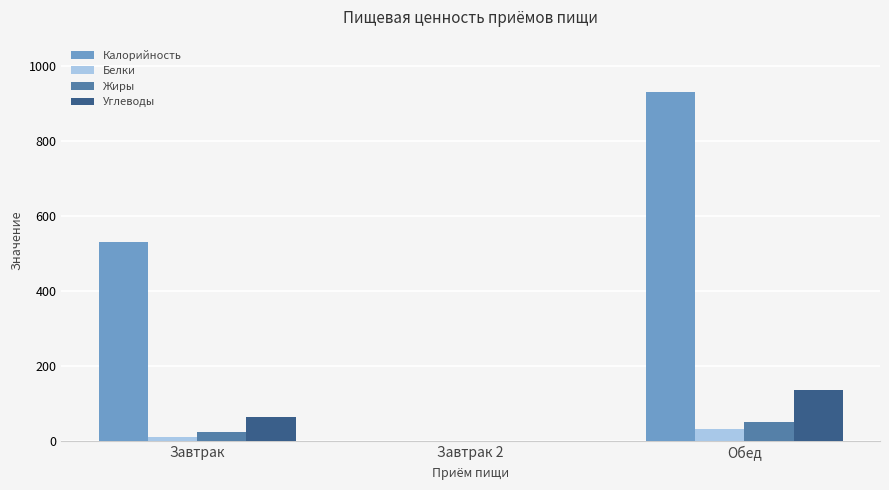

At which label does Углеводы reach its peak?

Обед